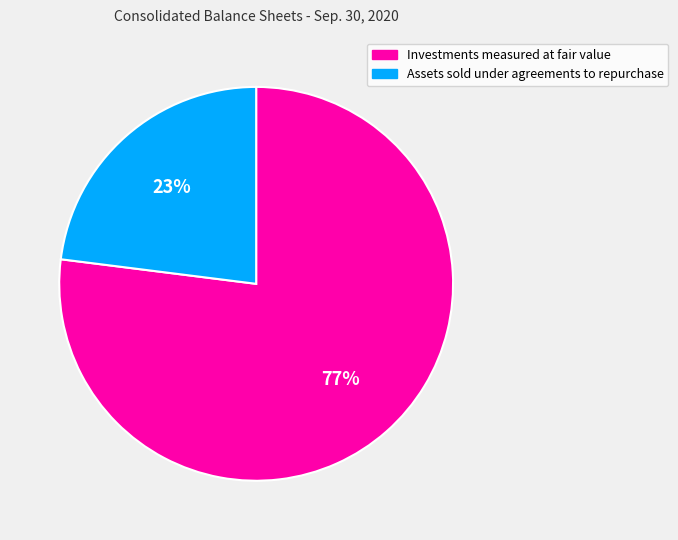

Is it true that Investments measured at fair value is 77% of the pie?

True